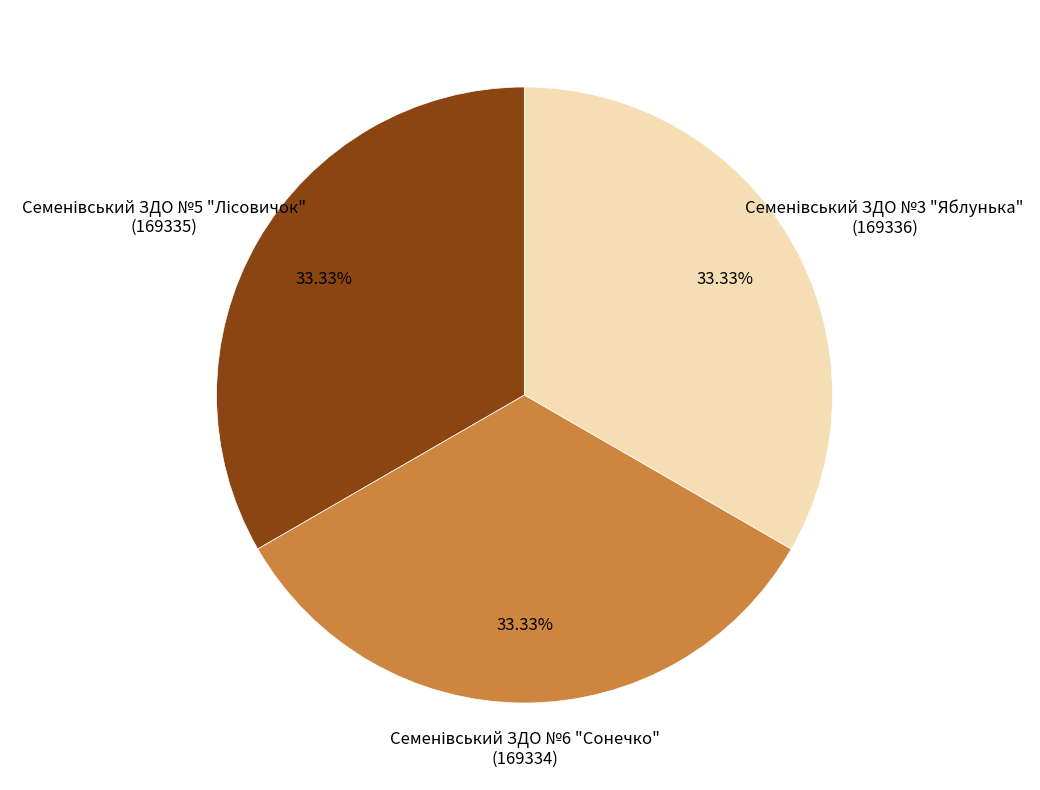

Does any single category account for the majority?

No